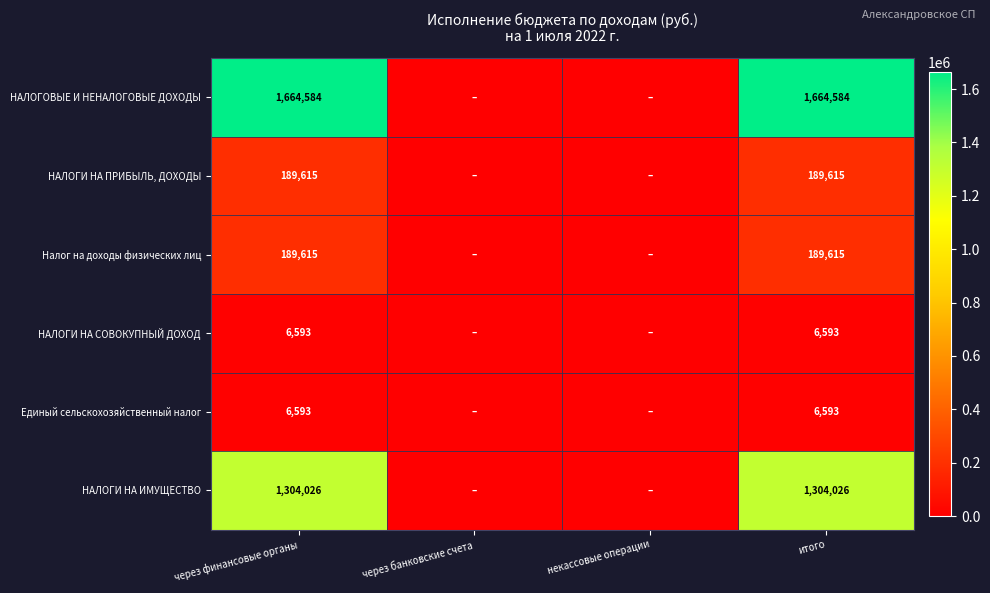

What is the difference between the highest and lowest values at итого?

1657991